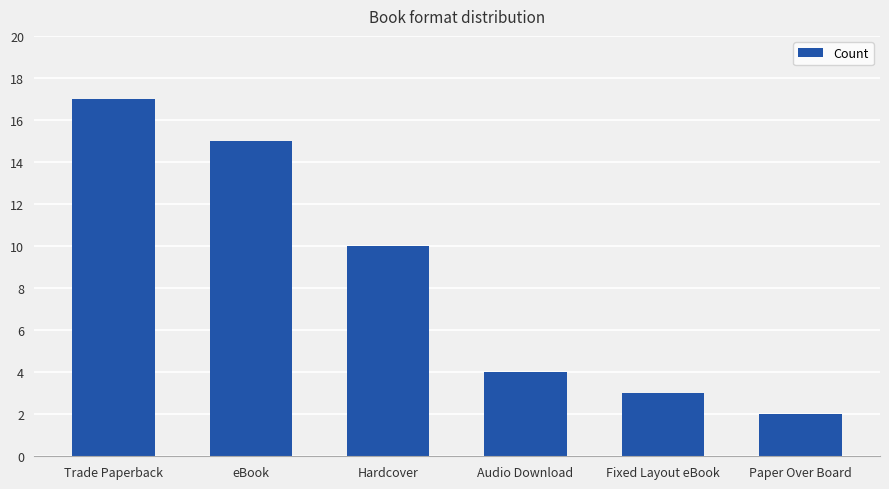

What is the sum of all values?

51